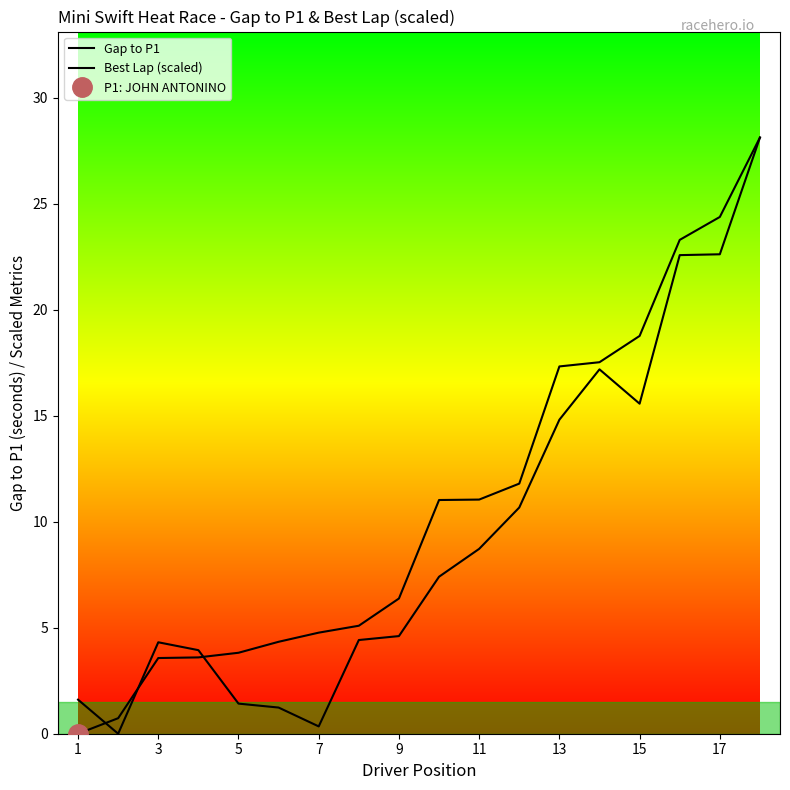

How many values in the Gap to P1 series exceed 11?

9